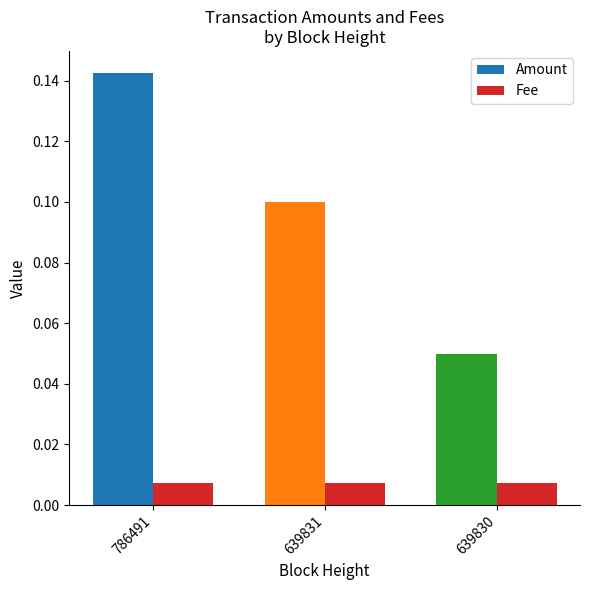

Rank the series by their average value, from lowest to highest.

Fee, Amount